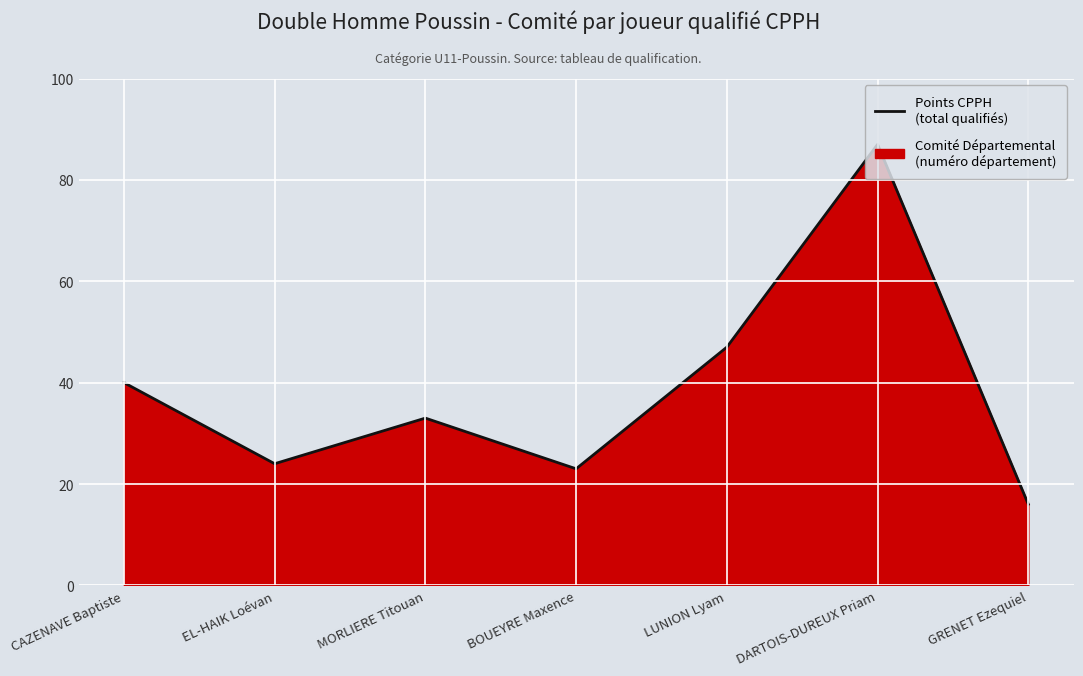

Where does the data first go above 33?

CAZENAVE Baptiste